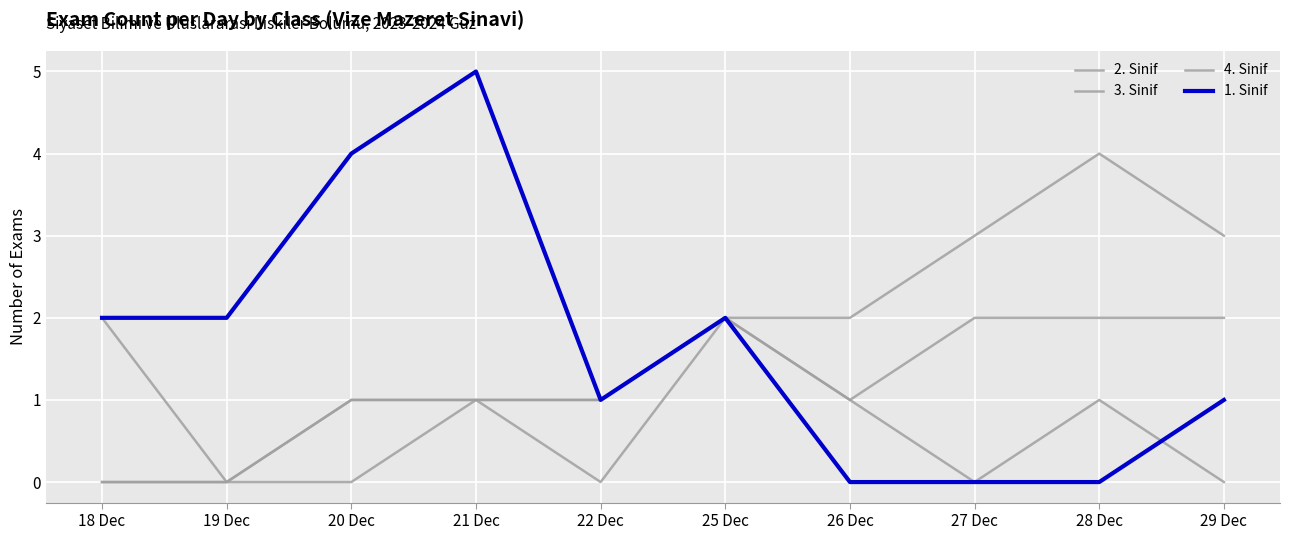

Reading left to right, extract all data points from this chart.

2. Sinif: 18 Dec=2	19 Dec=0	20 Dec=1	21 Dec=1	22 Dec=1	25 Dec=2	26 Dec=1	27 Dec=0	28 Dec=1	29 Dec=0
3. Sinif: 18 Dec=0	19 Dec=0	20 Dec=1	21 Dec=1	22 Dec=0	25 Dec=2	26 Dec=1	27 Dec=2	28 Dec=2	29 Dec=2
4. Sinif: 18 Dec=0	19 Dec=0	20 Dec=0	21 Dec=1	22 Dec=1	25 Dec=2	26 Dec=2	27 Dec=3	28 Dec=4	29 Dec=3
1. Sinif: 18 Dec=2	19 Dec=2	20 Dec=4	21 Dec=5	22 Dec=1	25 Dec=2	26 Dec=0	27 Dec=0	28 Dec=0	29 Dec=1